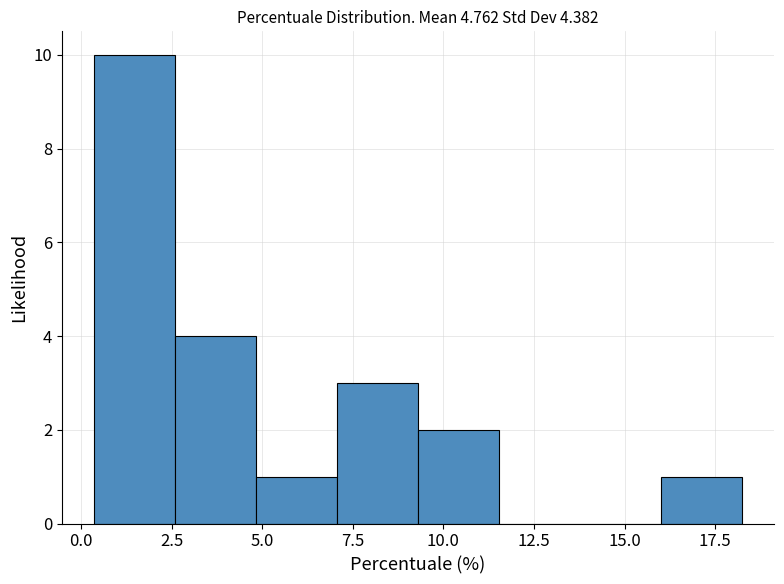

Reading left to right, list every bar in this chart as the range it spans on the x-axis followed by its height. Neither the bar edges nor the heights are printed on the chart, so give them approximately, as read against the axes.

0.5 to 2.5: 10
2.5 to 5.0: 4
5.0 to 7.0: 1
7.0 to 9.5: 3
9.5 to 11.5: 2
11.5 to 14.0: 0
14.0 to 16.0: 0
16.0 to 18.0: 1